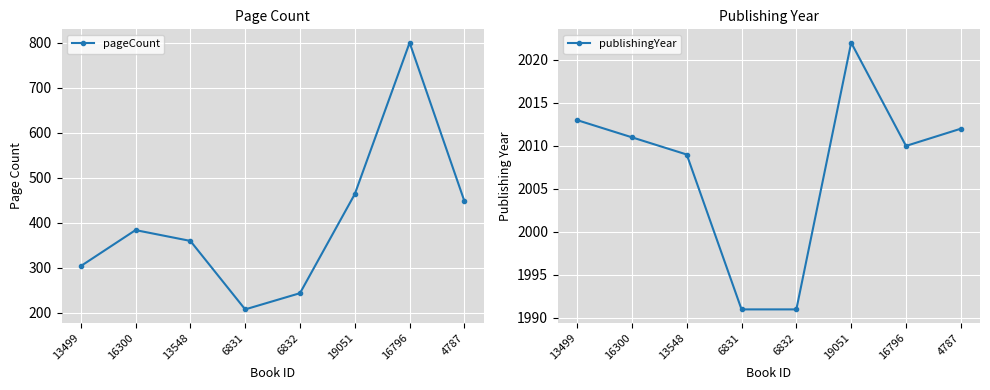

Which has a higher value, 13499 or 6831?

13499